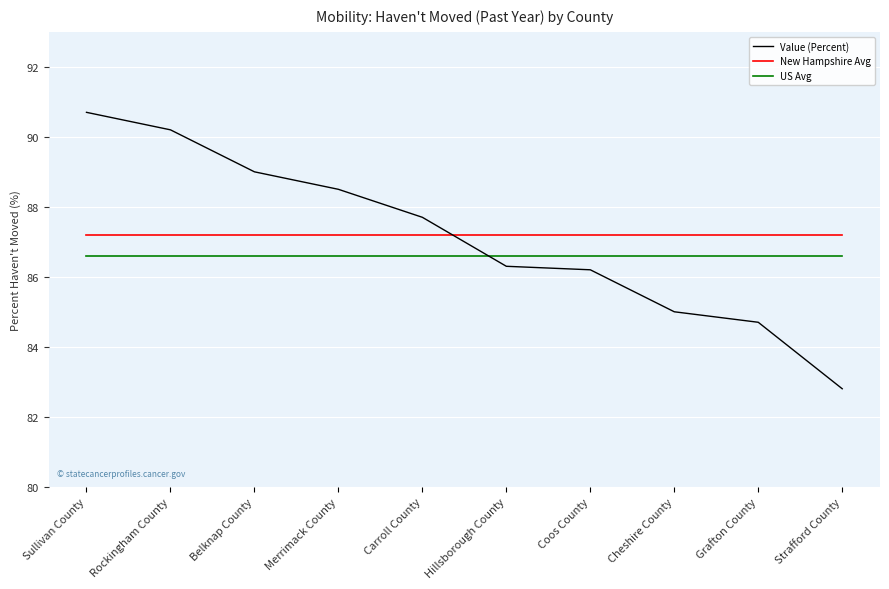

What is the total value across all series at Cheshire County?

258.8